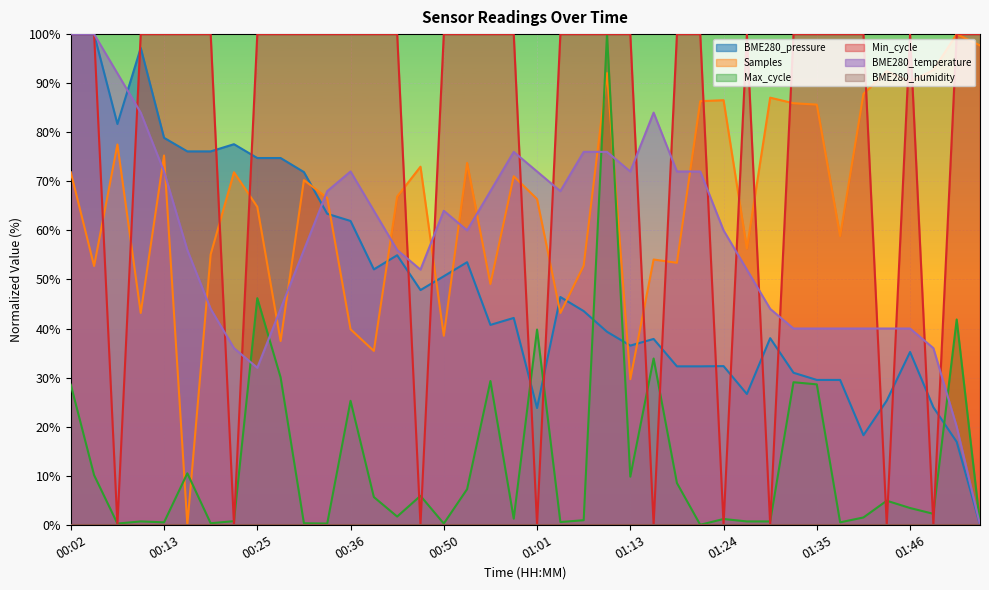

True or false: Max_cycle and Samples intersect in this chart.

True